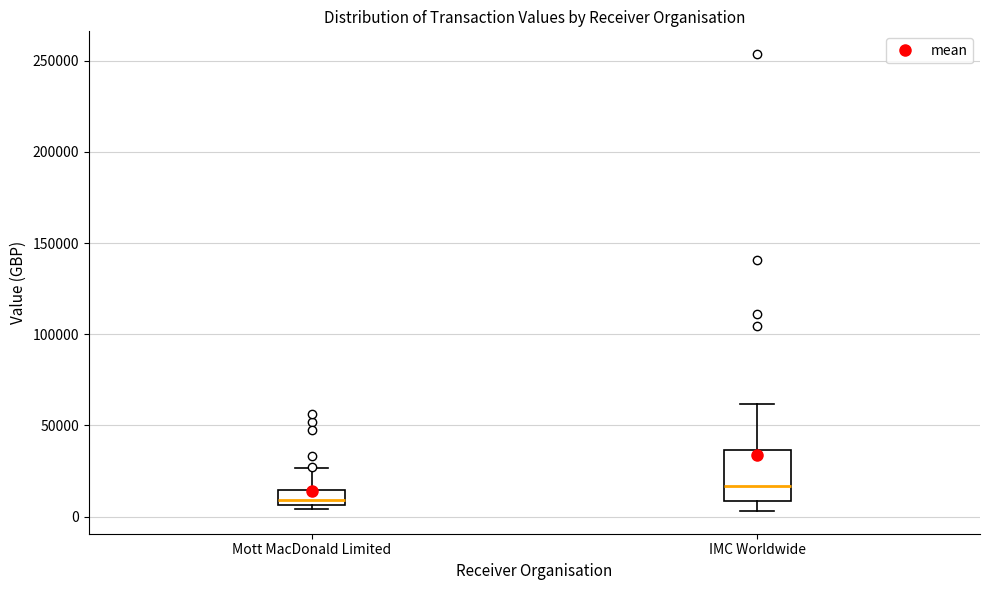

Where does the upper whisker of the box for IMC Worldwide end on the y-axis? The values are not printed on the chart, so give them approximately, as read against the axis.

60000